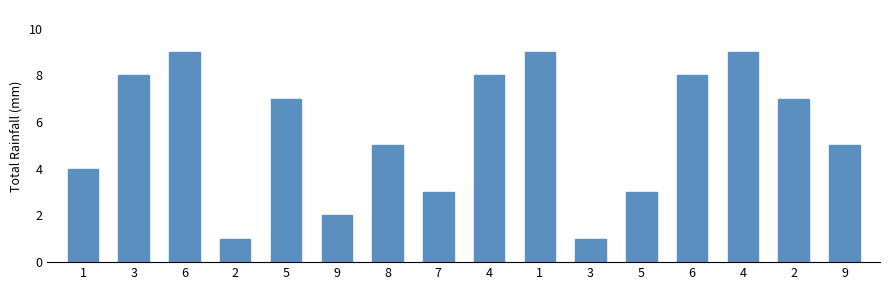

Approximately how many times larger is the value at 3 compared to 6?

0.1